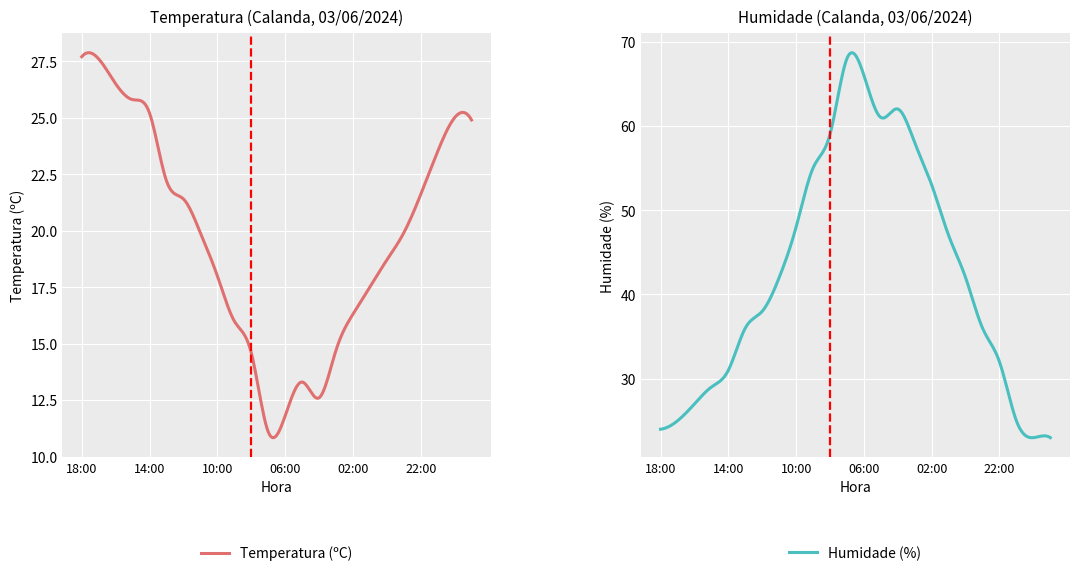

Where do Temperatura (ºC) and Humidade (%) first cross each other?

17:00 and 16:00